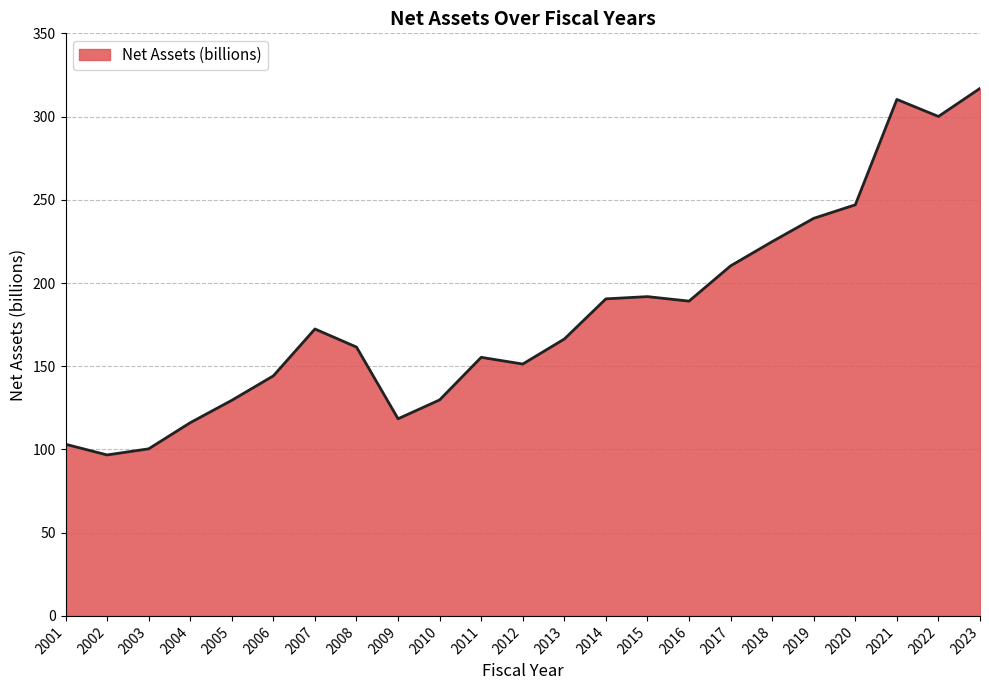

True or false: the data shows 189.1 at 2016.

True